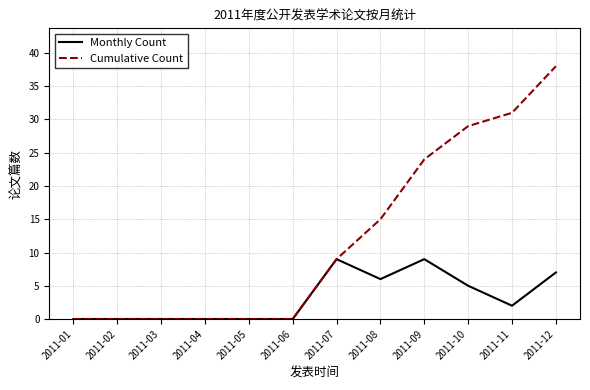

Reading left to right, list all the values displayed in this chart.

Monthly Count: 0	0	0	0	0	0	9	6	9	5	2	7
Cumulative Count: 0	0	0	0	0	0	9	15	24	29	31	38